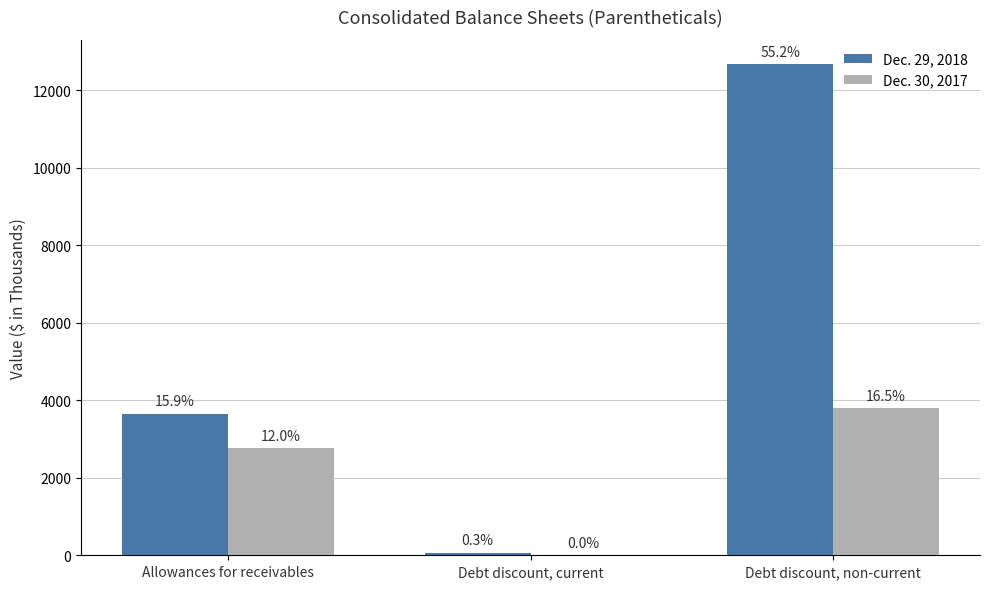

What is the total value across all series at Debt discount, current?

64